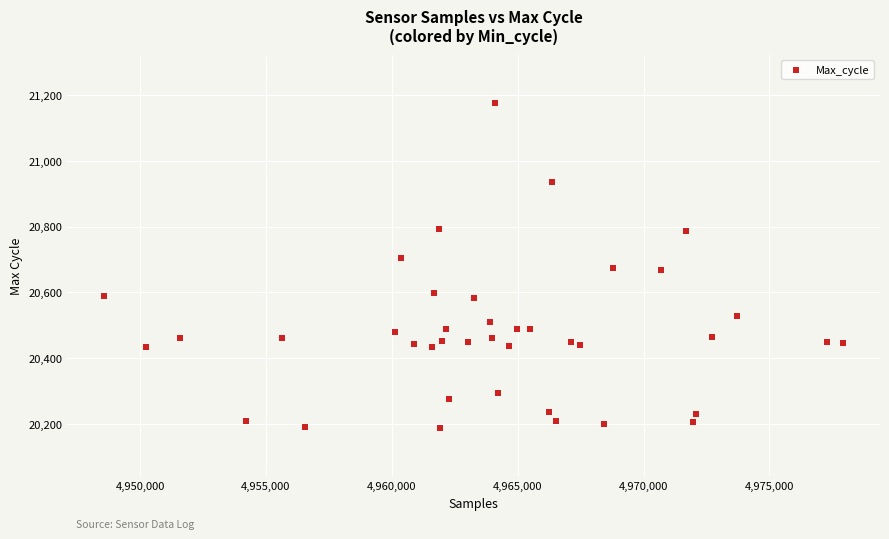

What is the range of X values (max minus min)?

29347